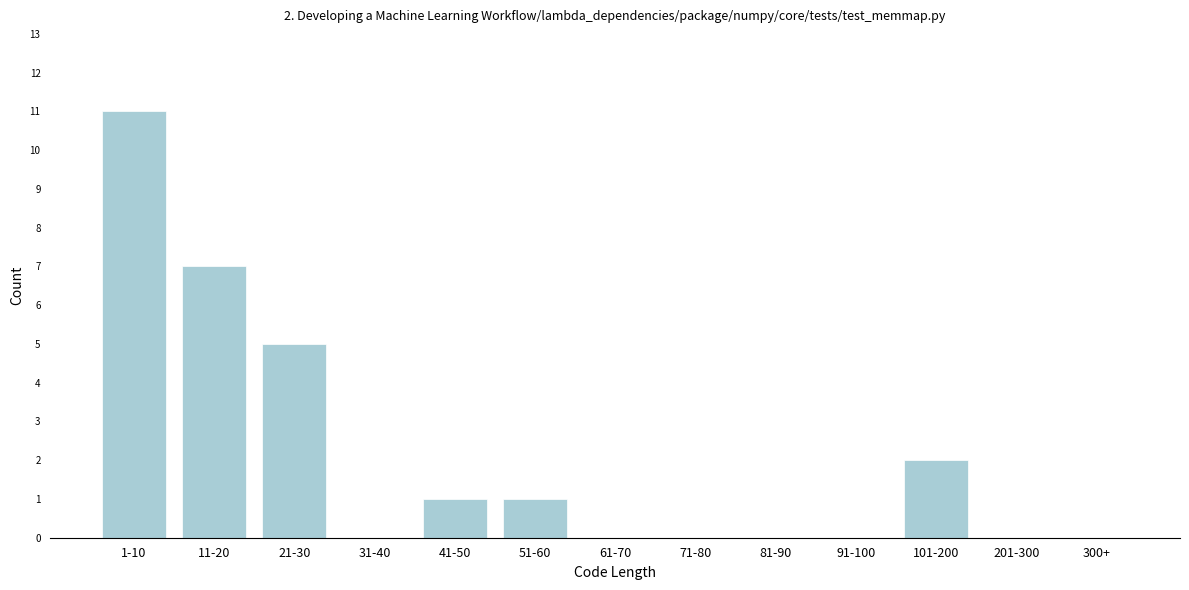

Reading left to right, list all the values displayed in this chart.

1-10=11	11-20=7	21-30=5	31-40=0	41-50=1	51-60=1	61-70=0	71-80=0	81-90=0	91-100=0	101-200=2	201-300=0	300+=0